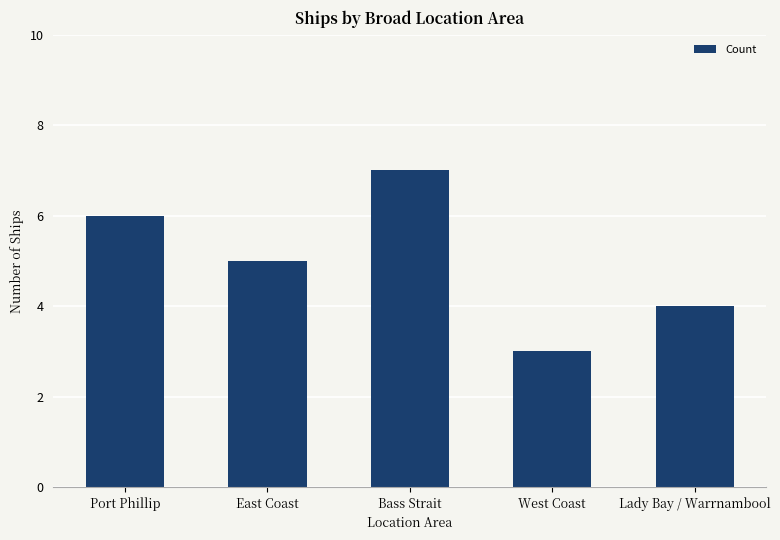

How many data points are less than 5?

2